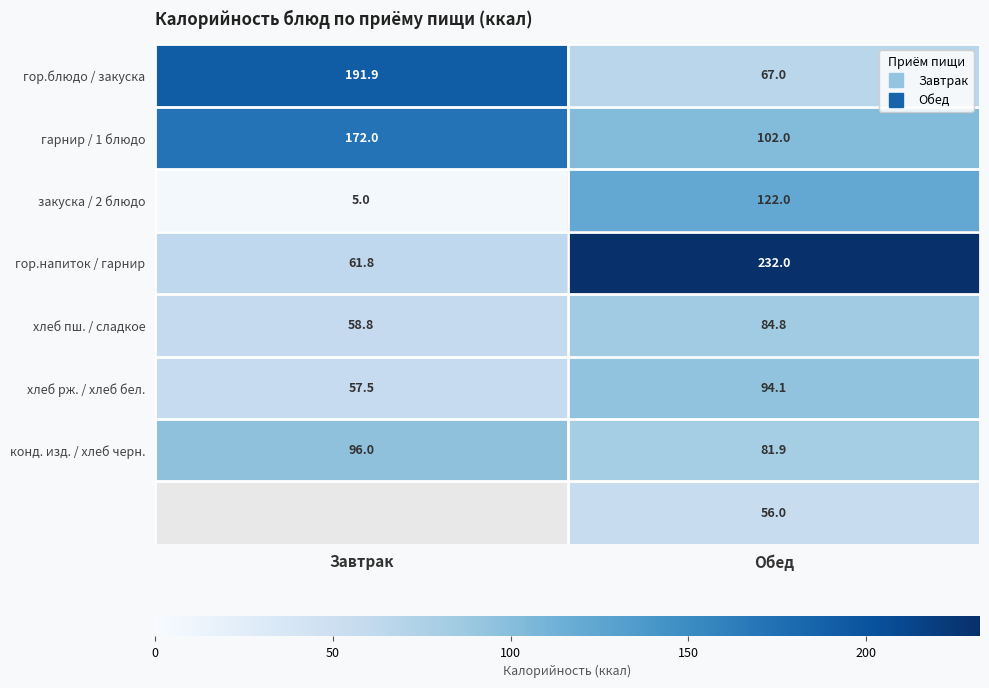

The value of гор.блюдо / закуска at Завтрак is 191.9. True or false?

True